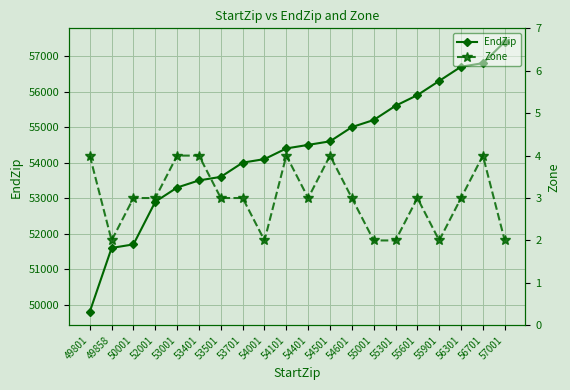

What is the value of the EndZip point at the 9th from the left?

54099